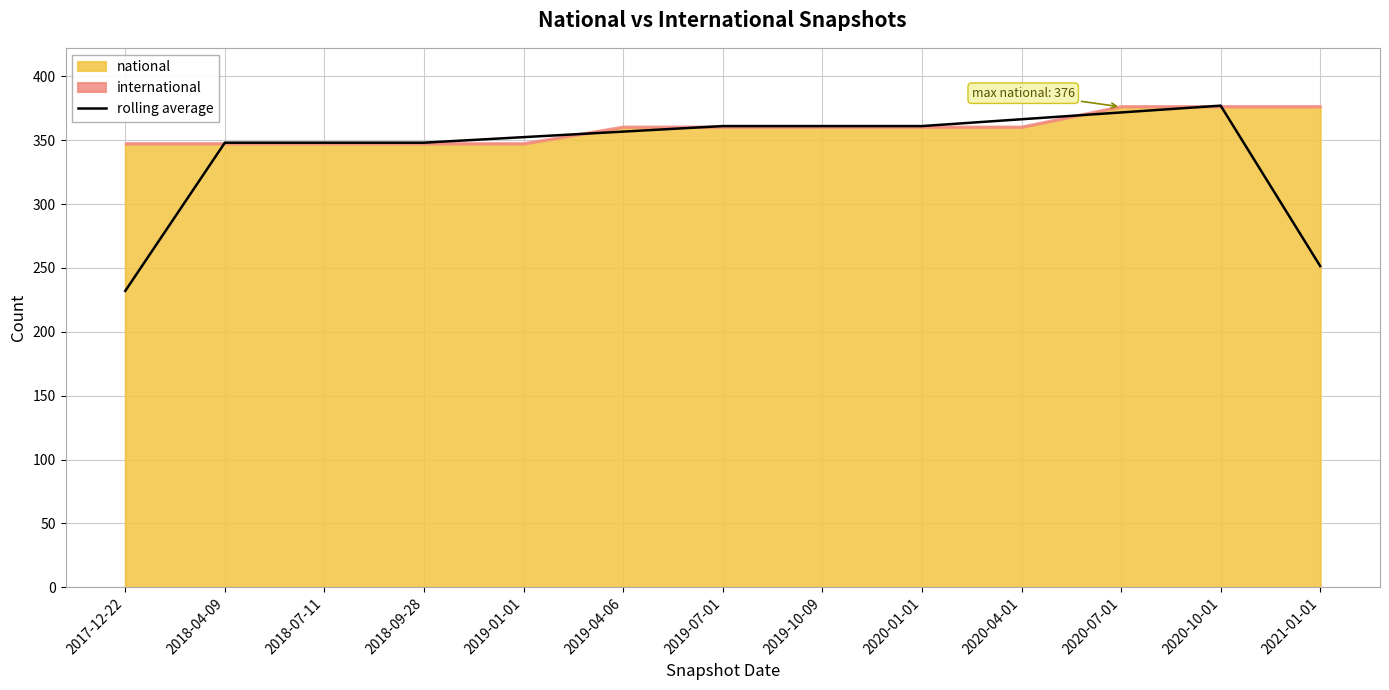

True or false: the data has more than 0 interior local peaks.

True